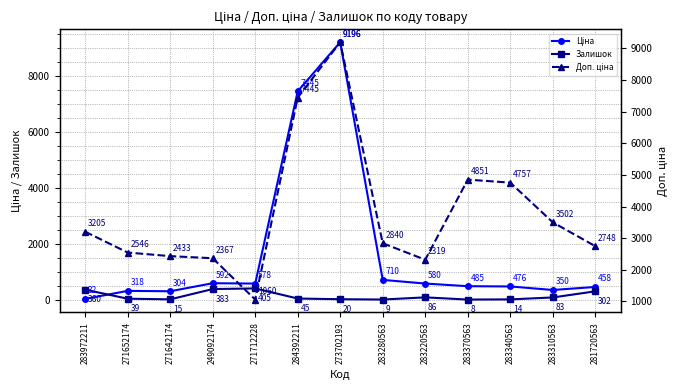

What is the difference between the Доп. ціна values at 283280563 and 283310563?

662.7